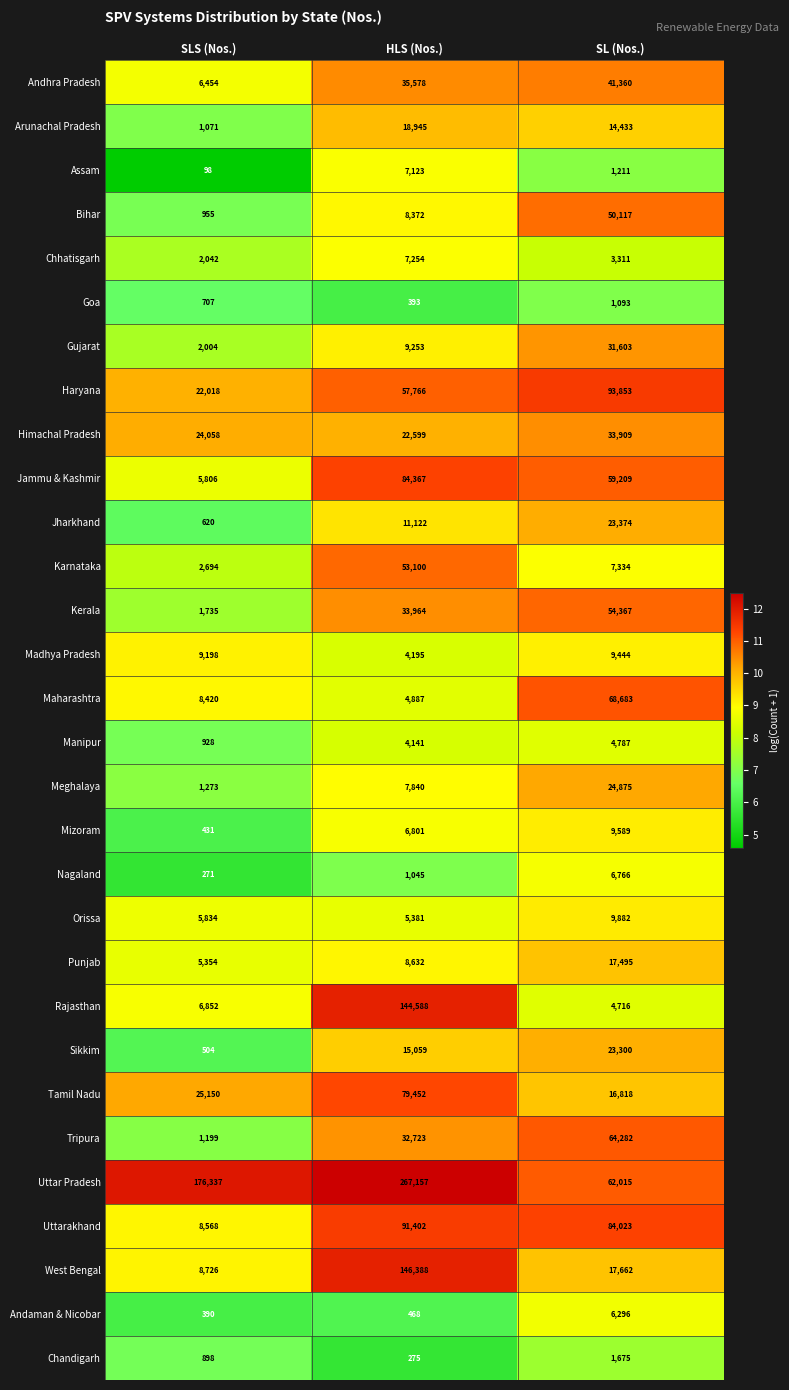

Is it true that Kerala equals 55765 at HLS (Nos.)?

False